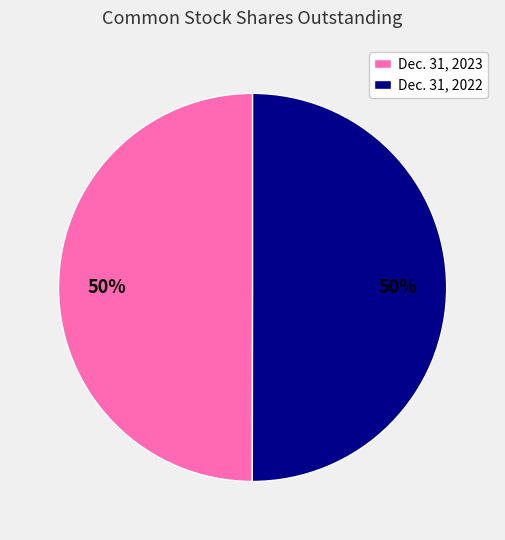

What percentage is the Dec. 31, 2022 slice, to the nearest percent?

50%